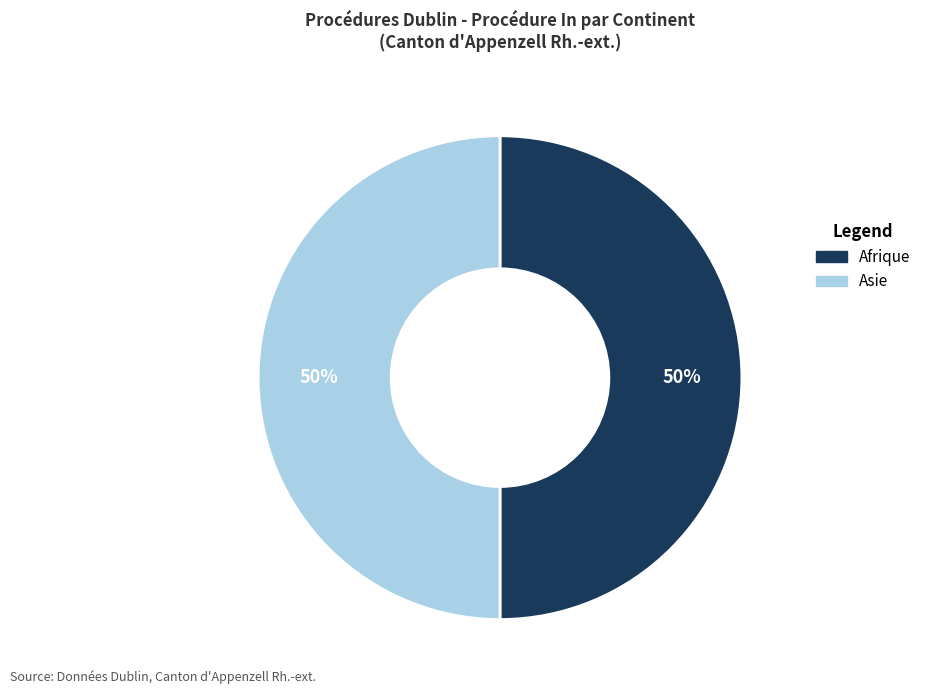

To the nearest percent, what is the difference between the largest and smallest slice percentages?

0%